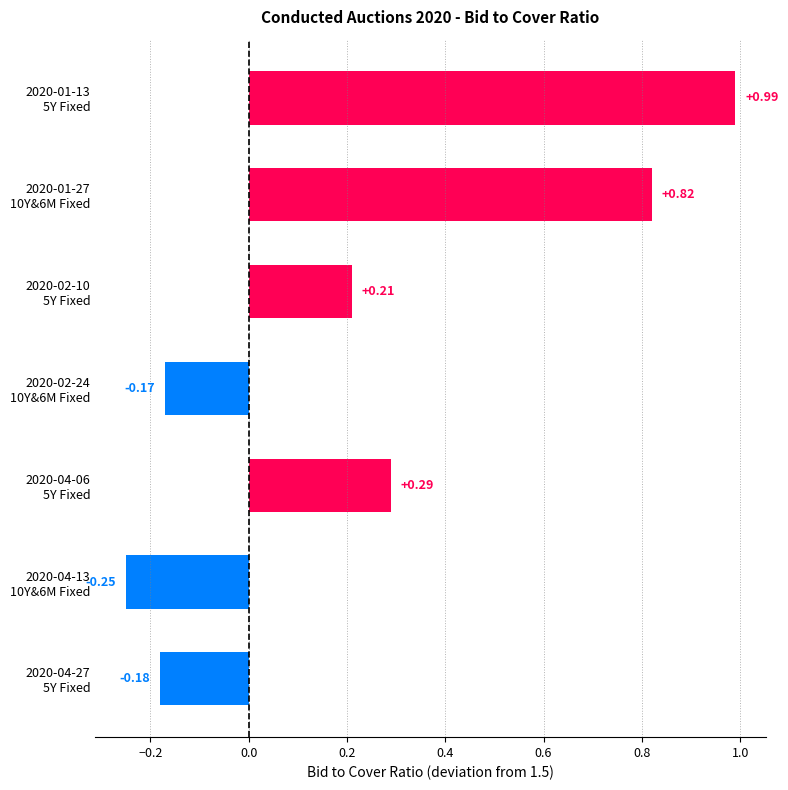

What is the difference between the maximum and minimum values?

1.2